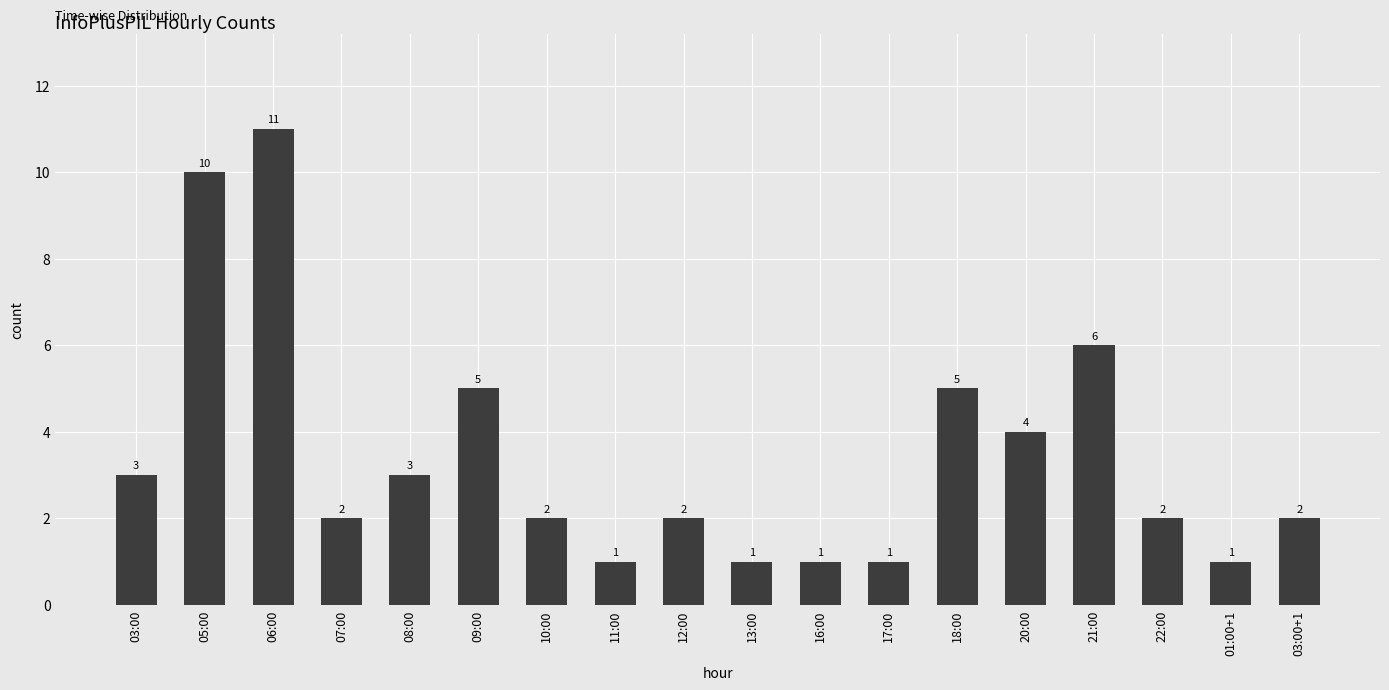

What position from the left is 10:00?

7